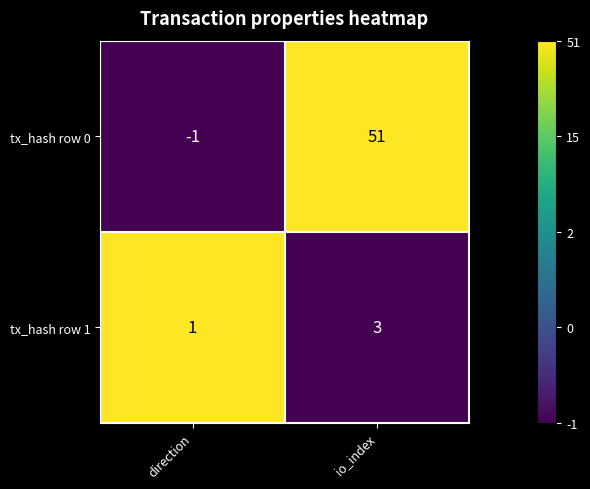

The value of tx_hash row 1 at direction is 1. True or false?

True